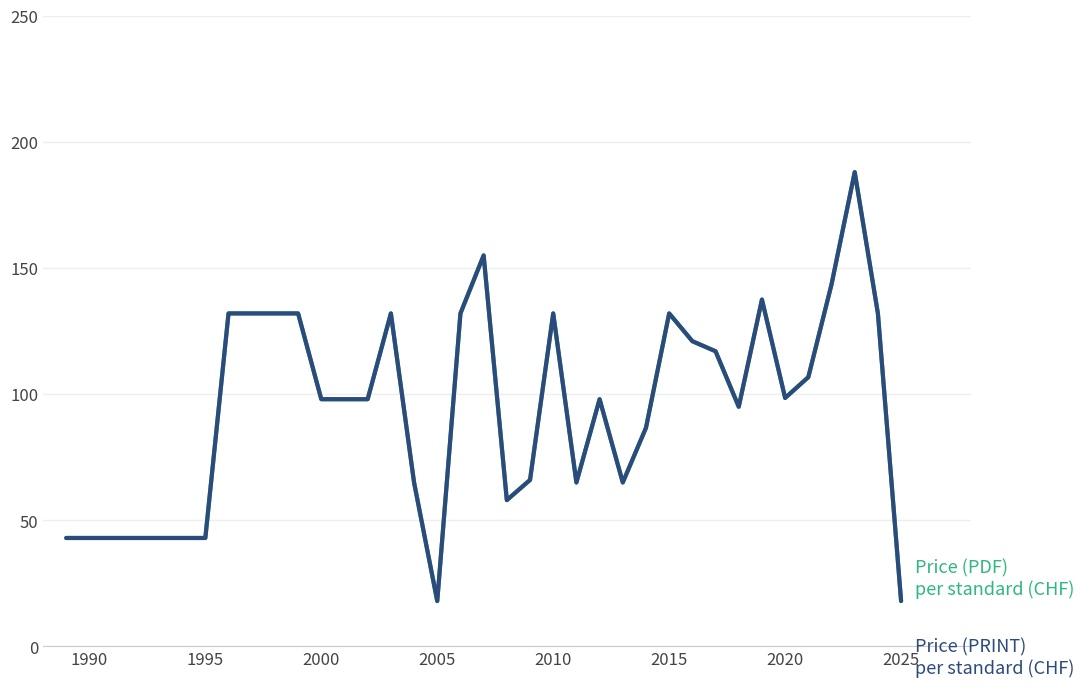

Does the chart display data point markers on the line(s)?

No